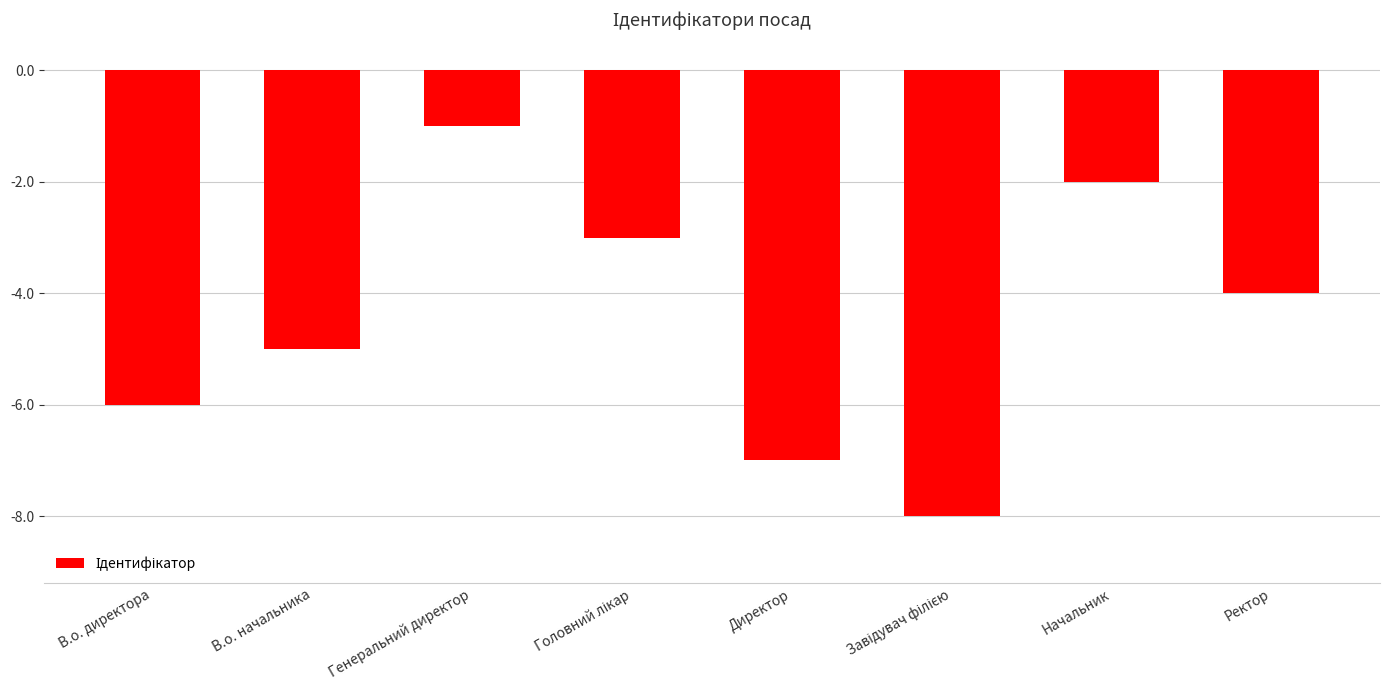

Between В.о. директора and Генеральний директор, which is larger?

Генеральний директор